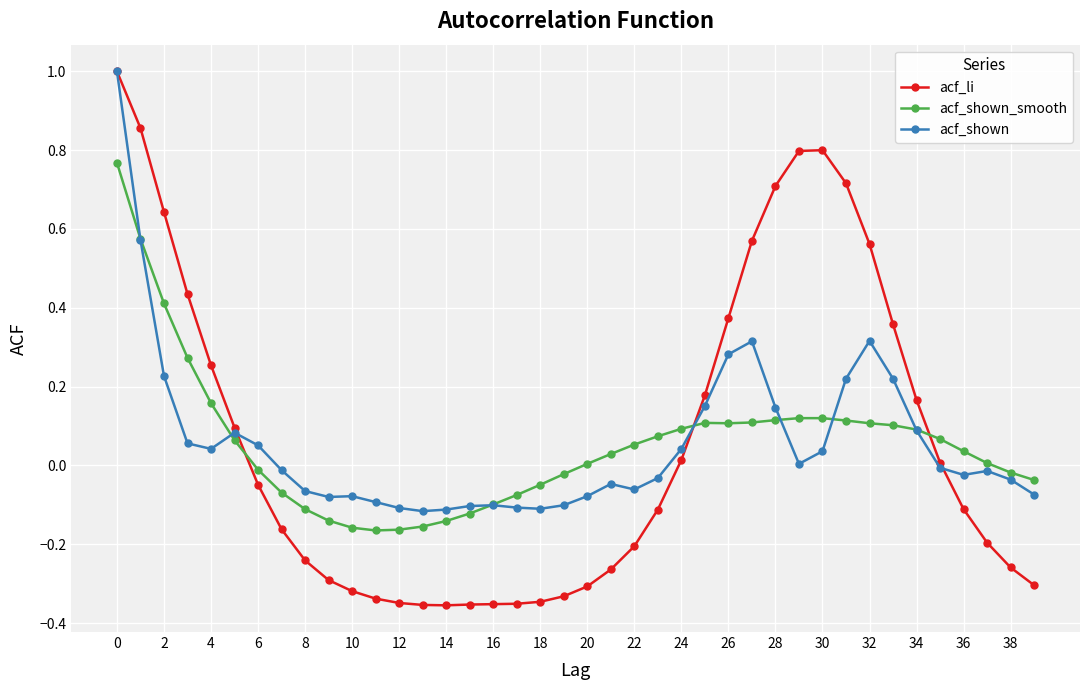

True or false: acf_shown_smooth has more than 0 points higher than both neighbors.

True